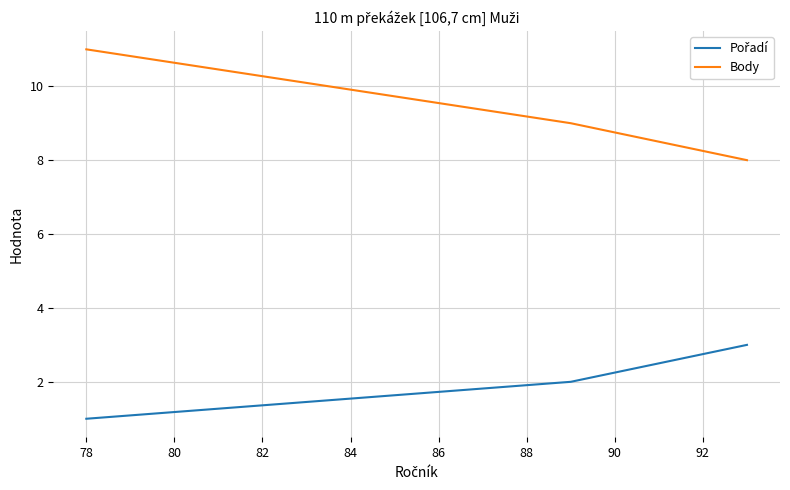

What is the difference between the maximum and minimum values in the Body series?

3